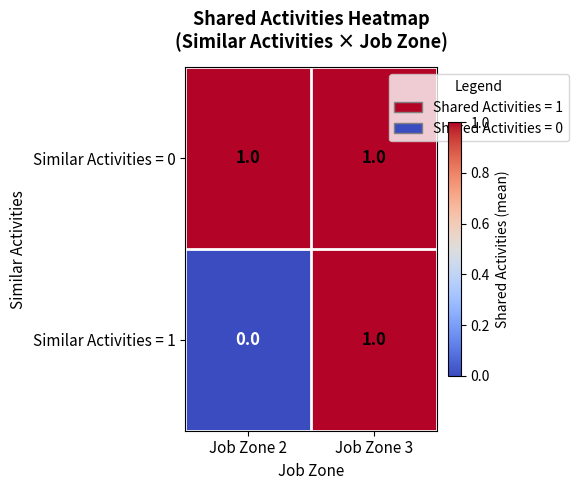

Is it true that Similar Activities = 0 equals 1 at Job Zone 2?

True